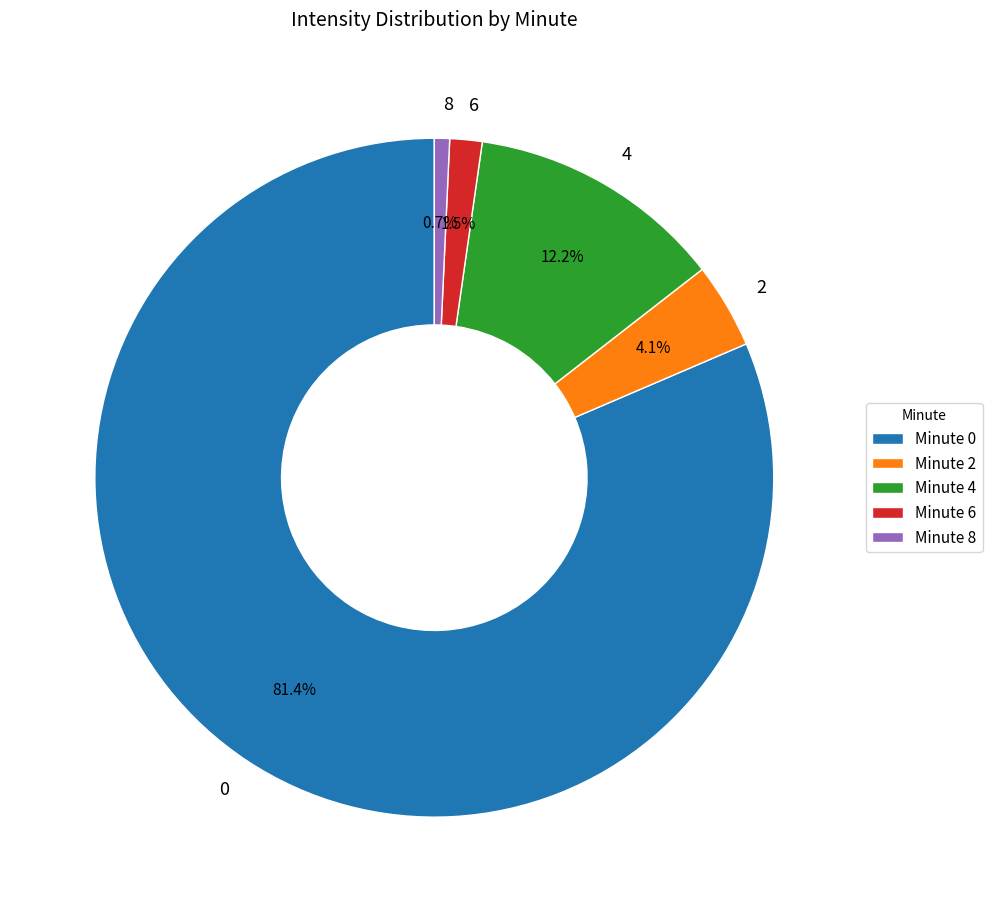

Is there any slice that represents more than half of the pie?

Yes